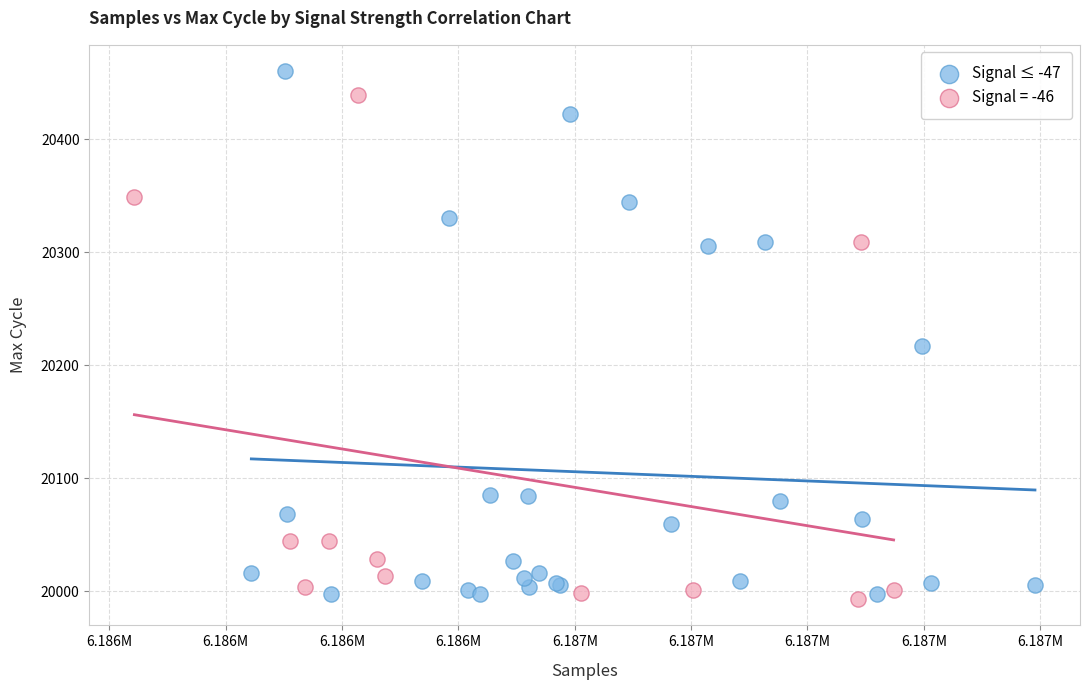

Which series contains the highest Y value?

Signal ≤ -47